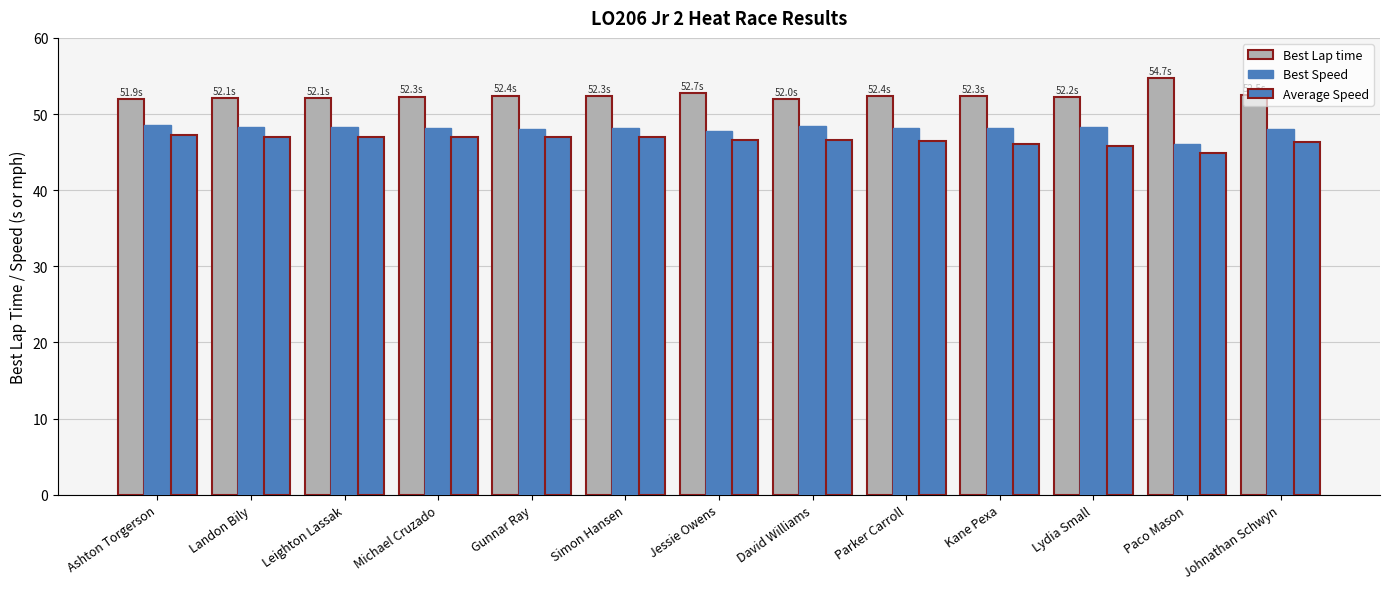

How many series are shown in this chart?

3